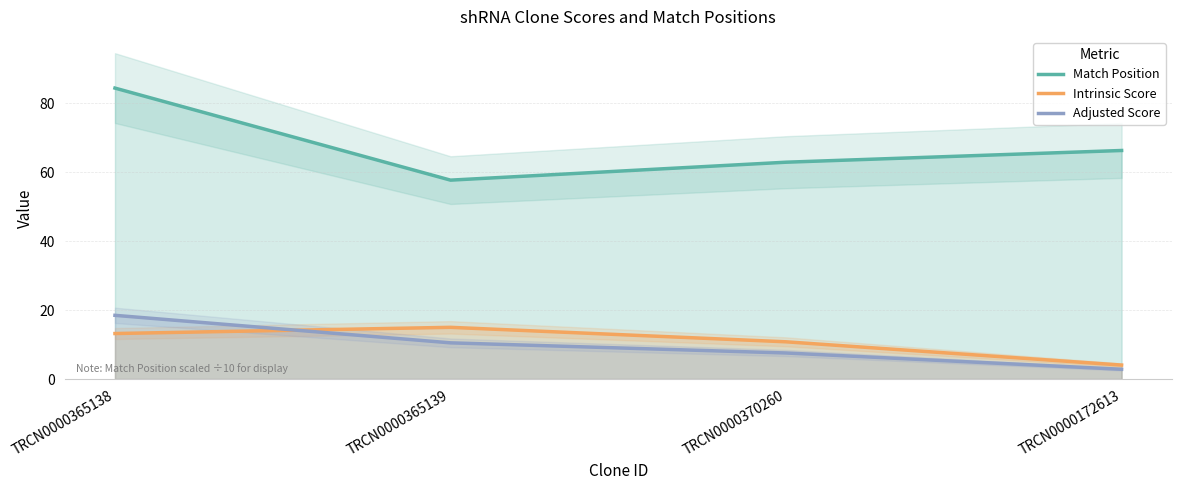

At which label does Match Position first exceed 66?

TRCN0000365138